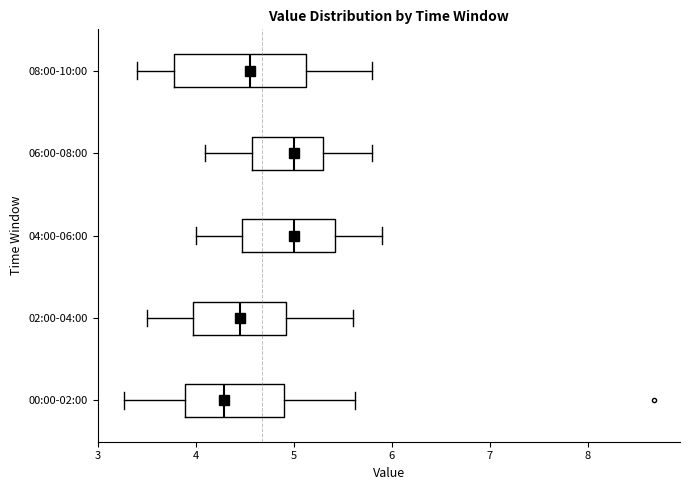

Reading bottom to top, read every box against the x-axis: the position of its median line, the range the box covers, and the ends of its whiskers. The values are not printed on the chart, so give them approximately, as read against the axis.

00:00-02:00: median 4.3, box 3.9 to 4.9, whiskers 3.3 to 5.6
02:00-04:00: median 4.5, box 4.0 to 4.9, whiskers 3.5 to 5.6
04:00-06:00: median 5.0, box 4.5 to 5.4, whiskers 4.0 to 5.9
06:00-08:00: median 5.0, box 4.6 to 5.3, whiskers 4.1 to 5.8
08:00-10:00: median 4.6, box 3.8 to 5.1, whiskers 3.4 to 5.8